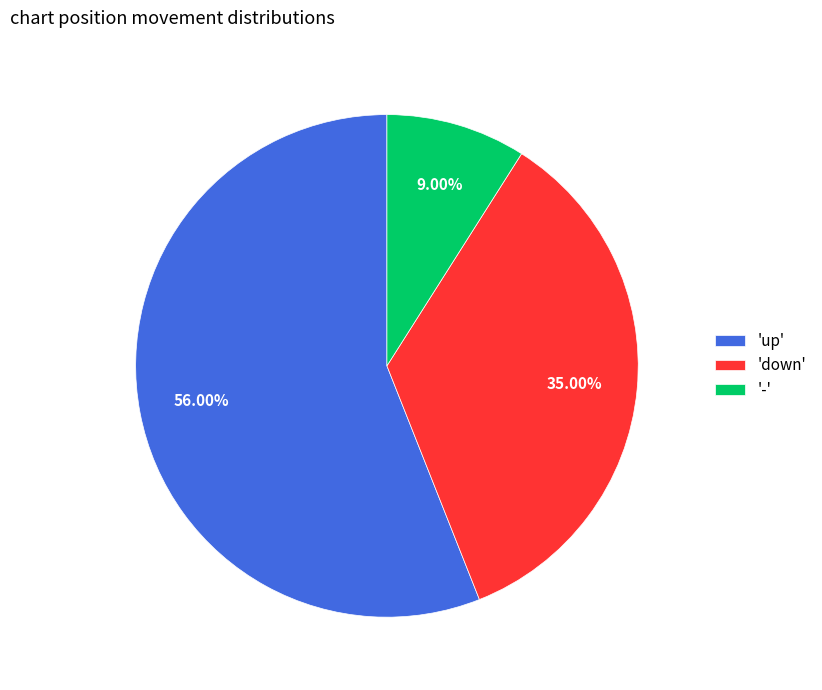

To the nearest percent, what is the average slice percentage?

33%